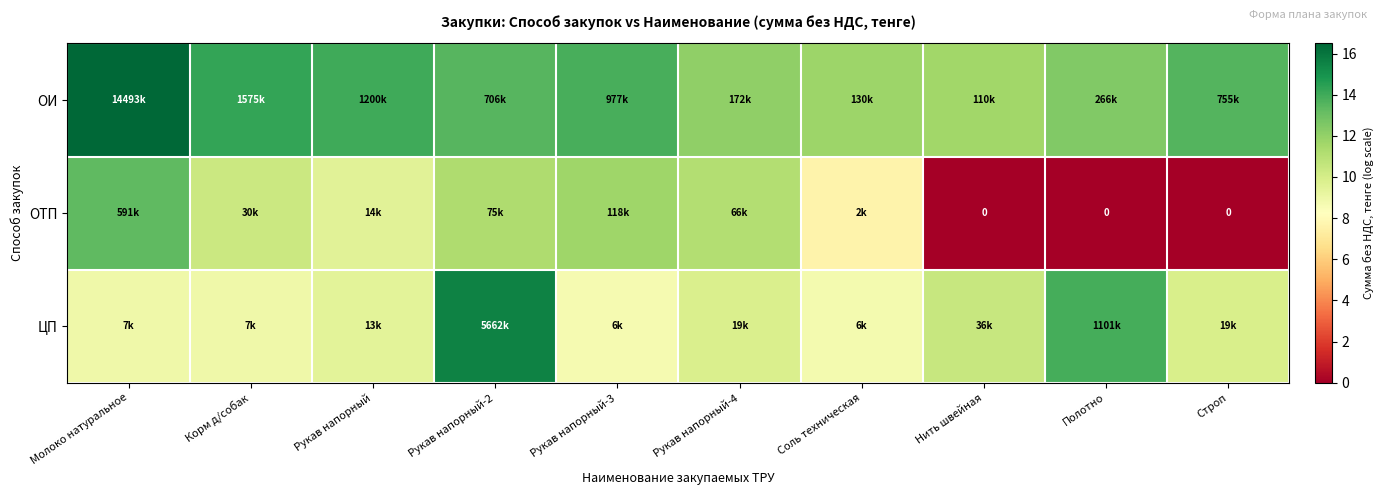

Rank the series by their average value, from lowest to highest.

ОТП, ЦП, ОИ